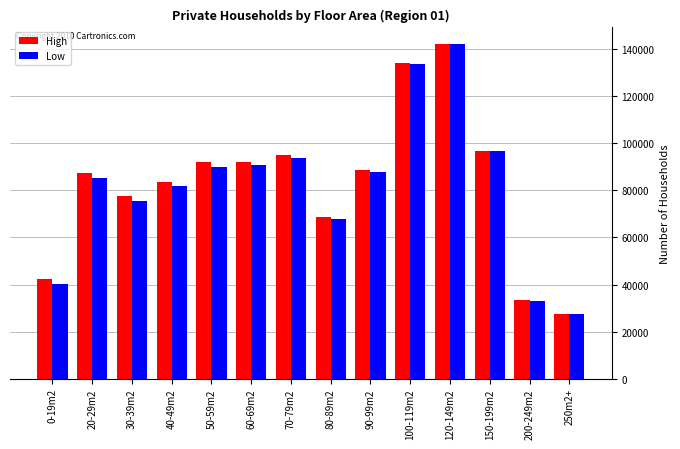

What is the difference between the Low values at 250m2+ and 90-99m2?

60181